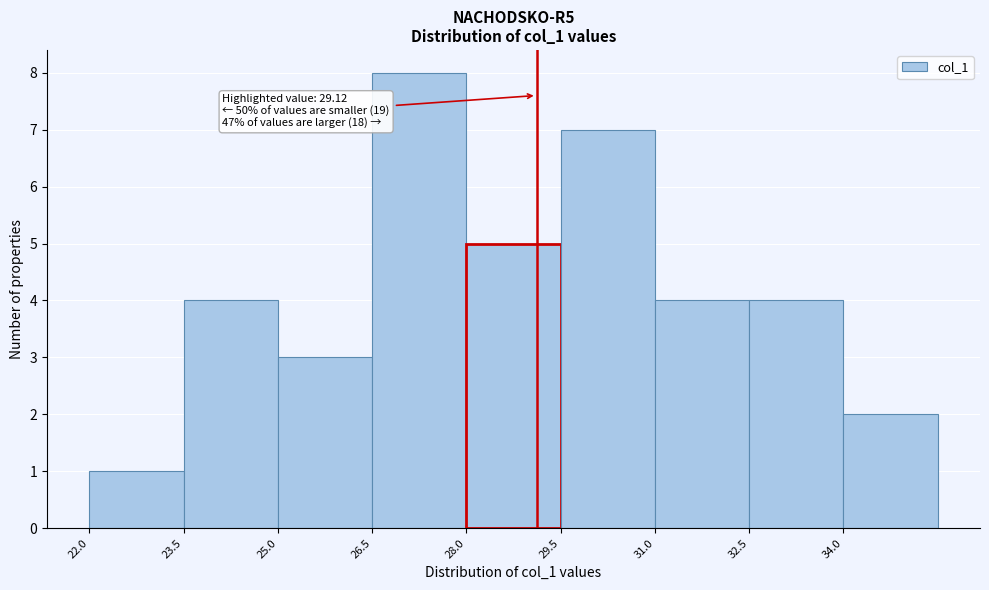

Which range on the x-axis has the tallest bar?

26.5 to 28.0